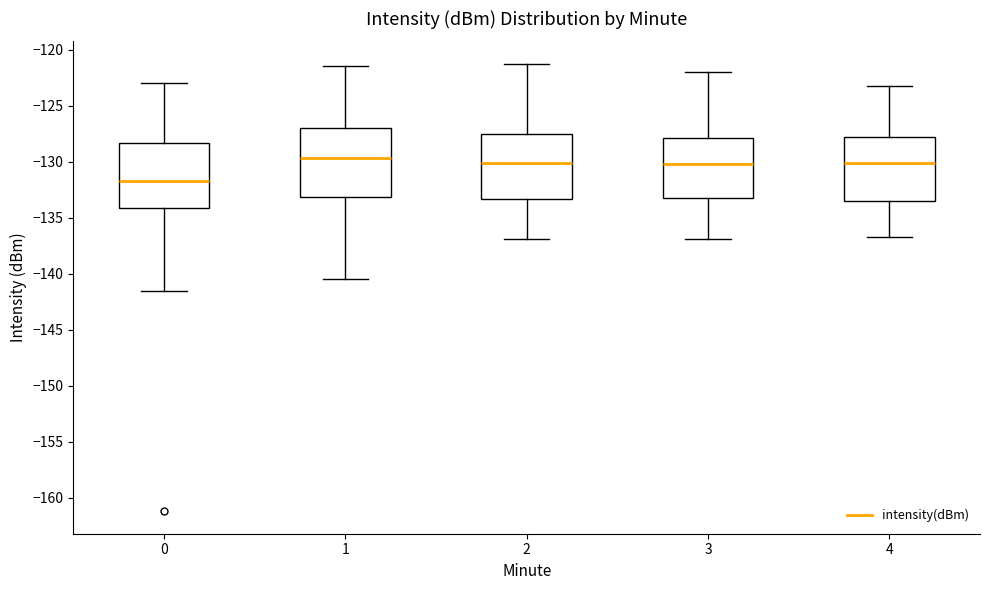

Reading left to right, read every box against the y-axis: the position of its median line, the range the box covers, and the ends of its whiskers. The values are not printed on the chart, so give them approximately, as read against the axis.

0: median -131.5, box -134.0 to -128.5, whiskers -141.5 to -123.0
1: median -129.5, box -133.0 to -127.0, whiskers -140.5 to -121.5
2: median -130.0, box -133.5 to -127.5, whiskers -137.0 to -121.0
3: median -130.0, box -133.0 to -128.0, whiskers -137.0 to -122.0
4: median -130.0, box -133.5 to -128.0, whiskers -136.5 to -123.0